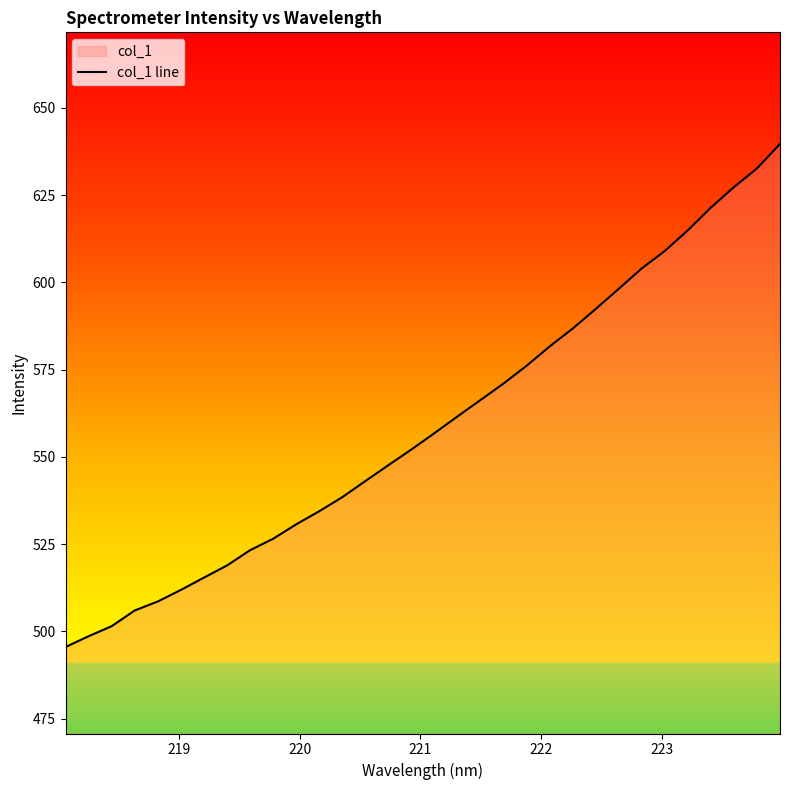

What is the minimum value shown in the chart?

495.5